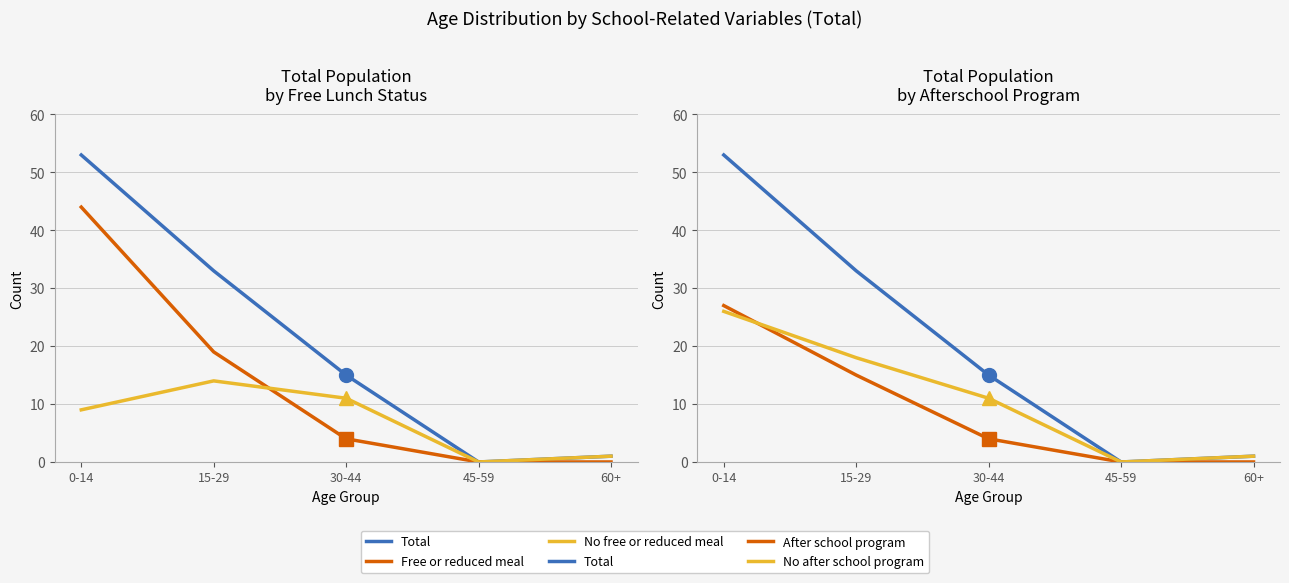

Which series has the largest total across all categories?

Total